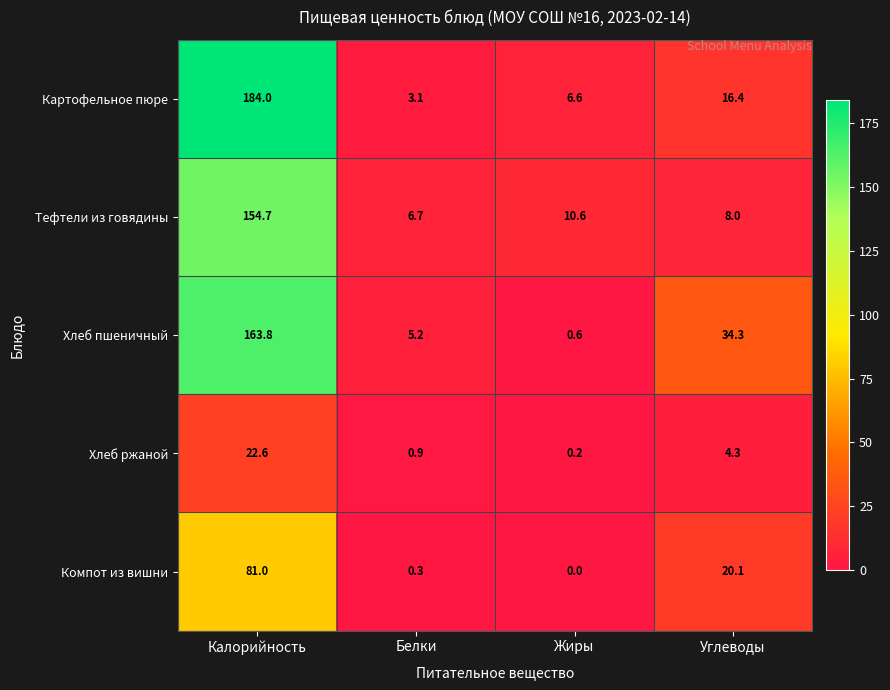

At Жиры, list the series in order from smallest to largest.

Компот из вишни, Хлеб ржаной, Хлеб пшеничный, Картофельное пюре, Тефтели из говядины